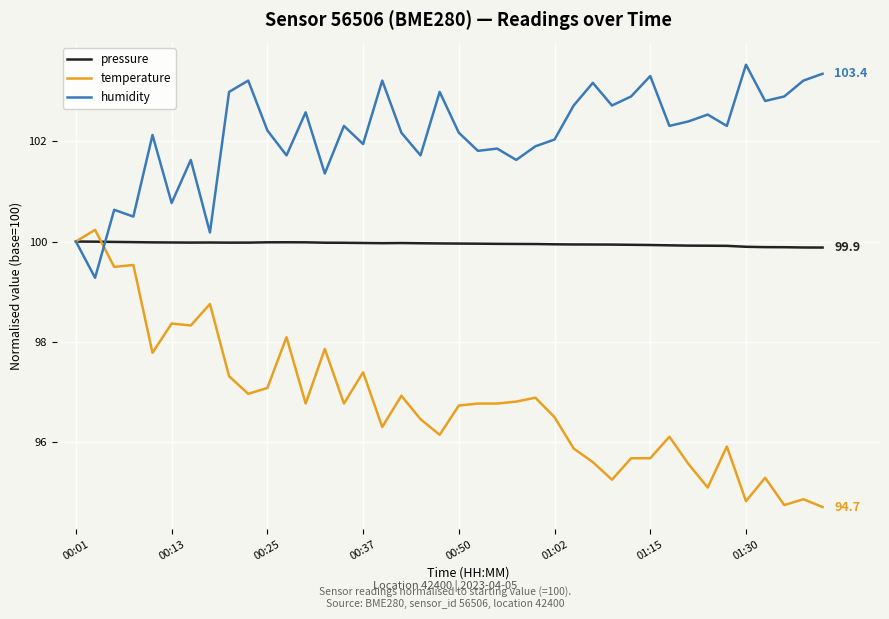

What is the minimum value for humidity?

99.3